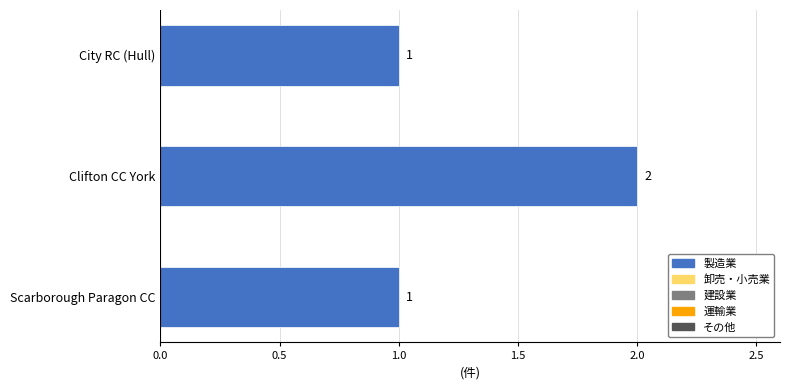

Reading bottom to top, what are all the values shown in this chart?

1	2	1